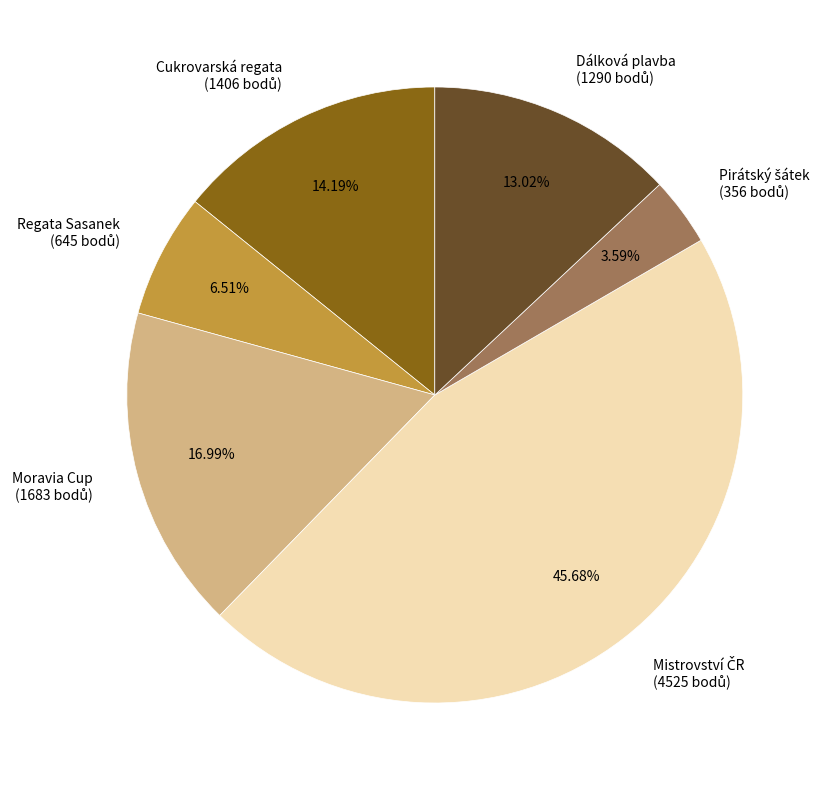

Is there a majority slice in this chart?

No